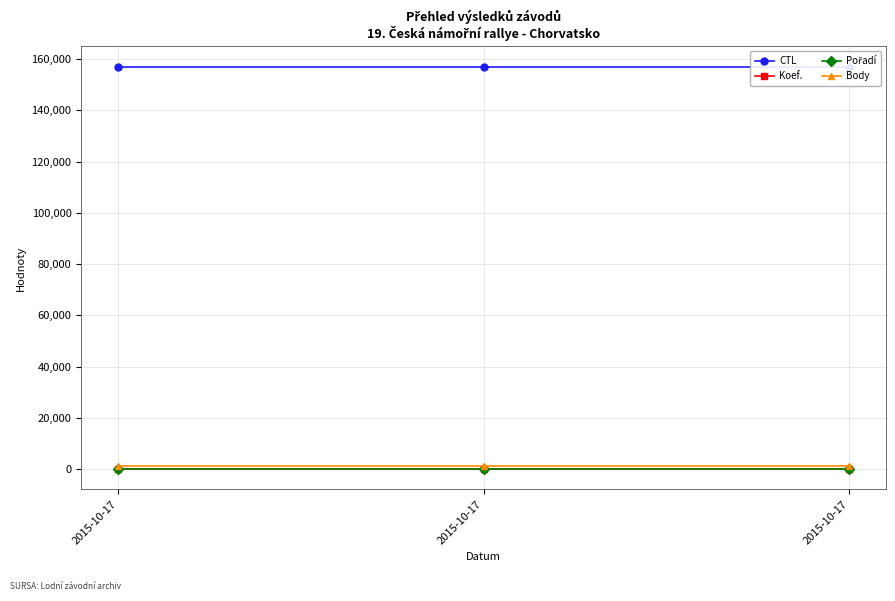

At how many categories does at least one series exceed 20123?

3